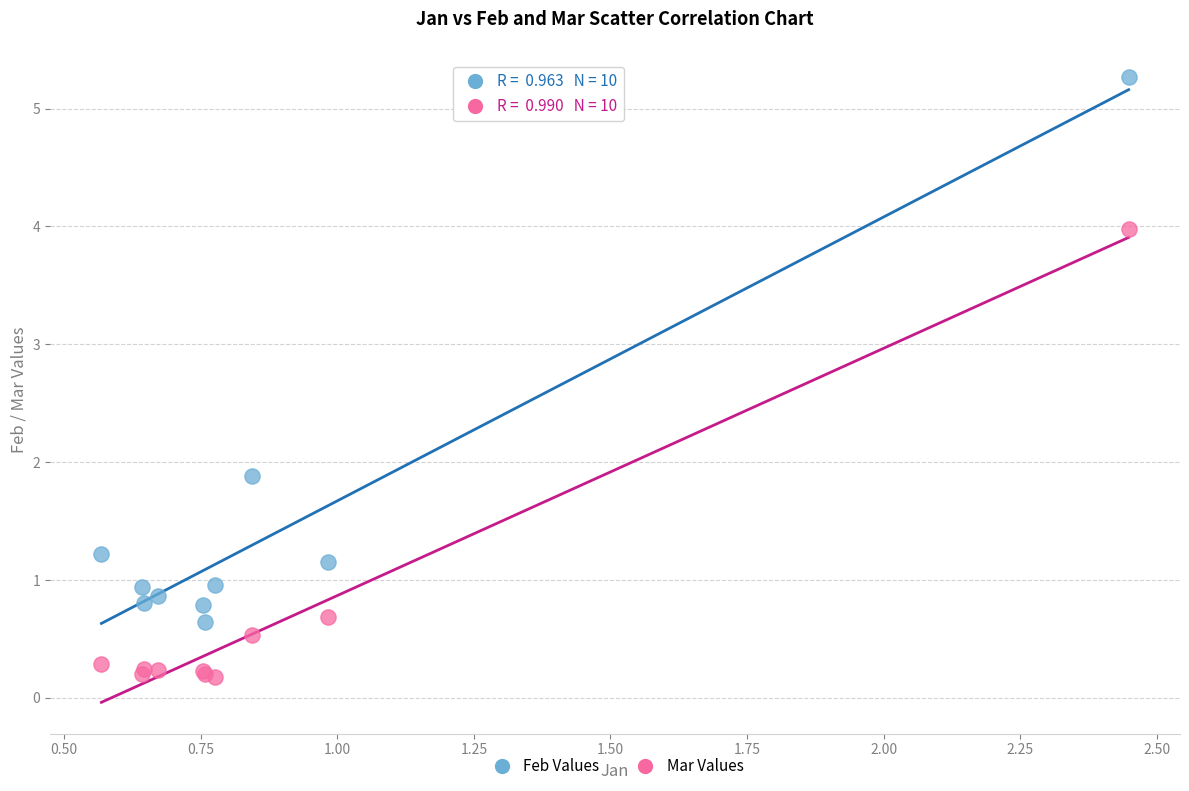

Which series contains the highest Y value?

Feb Values